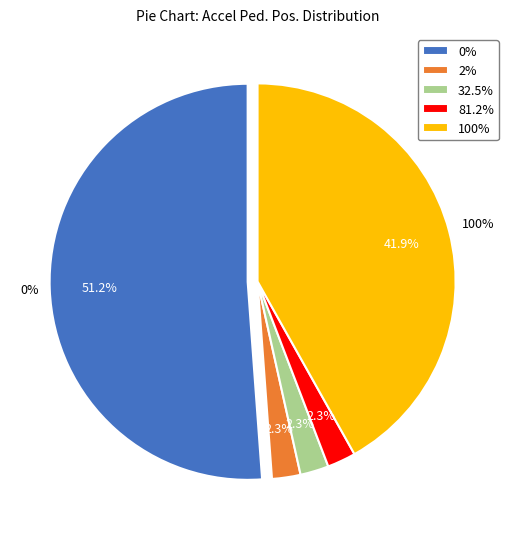

Is it true that 32.5% is 2% of the pie?

True